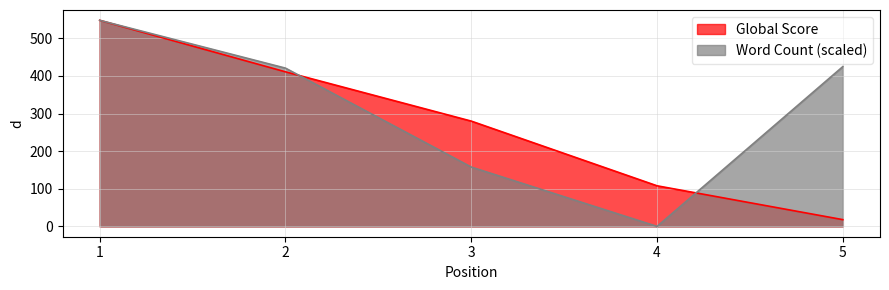

What is the spread (max minus min) of values at 4?

108.0